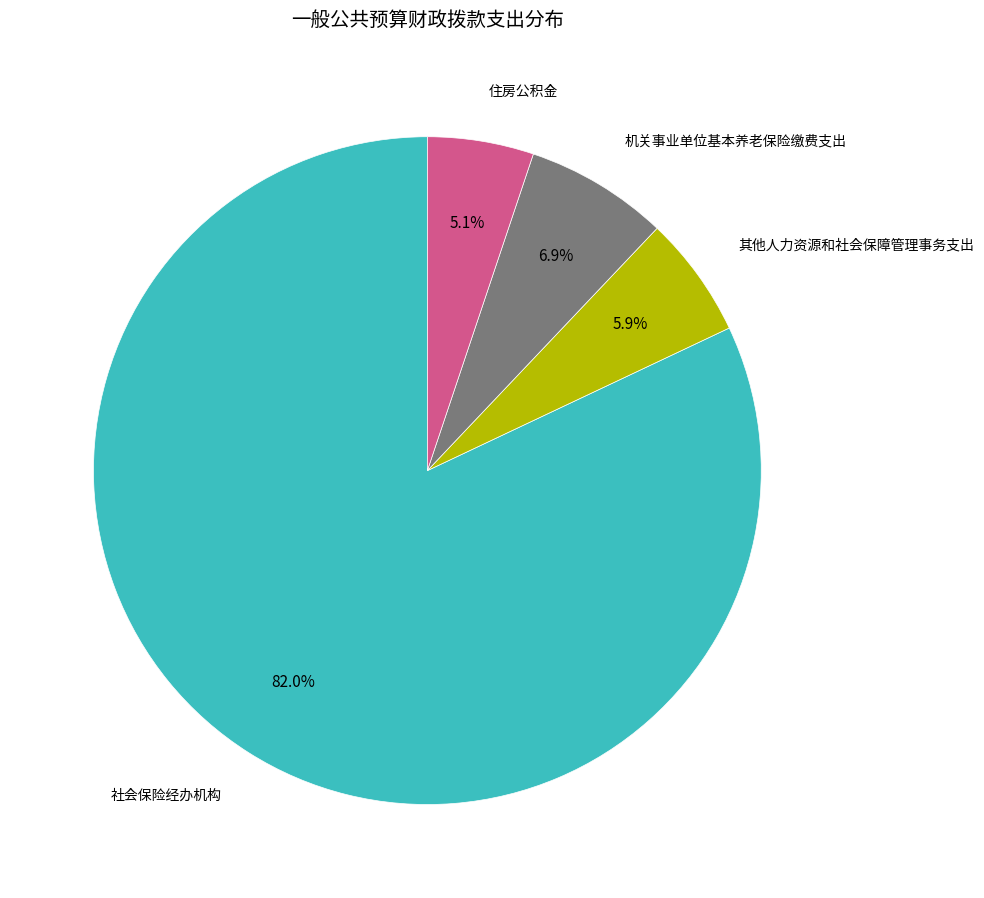

To the nearest percent, what is the average slice percentage?

25%